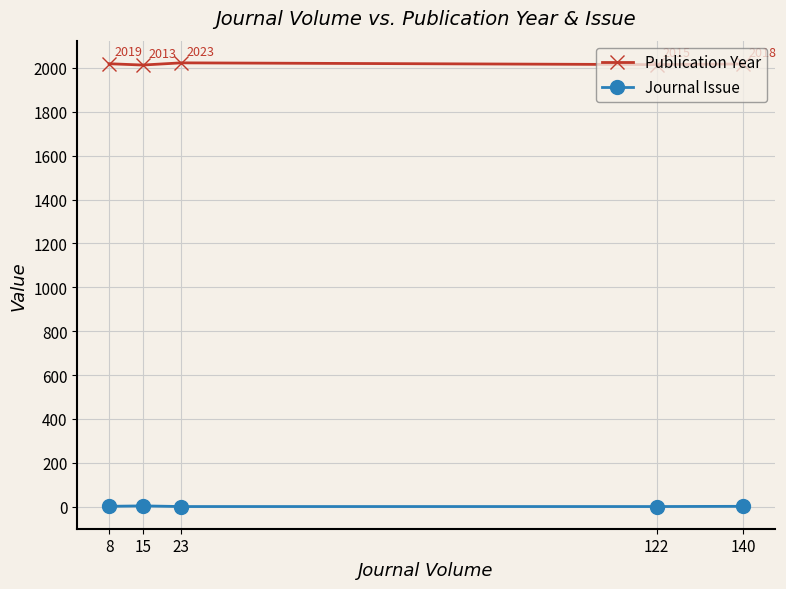

How many values in the Publication Year series are below 2018?

2